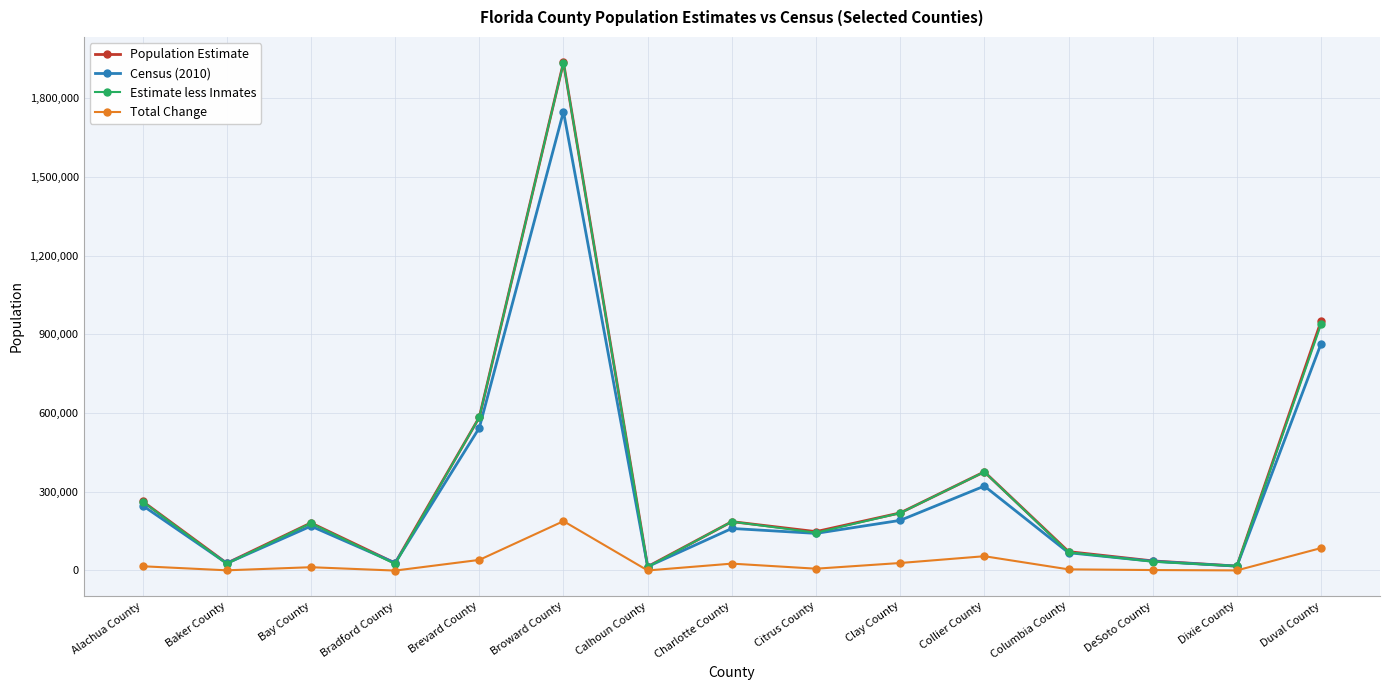

At which category does the chart reach its peak across all series?

Broward County